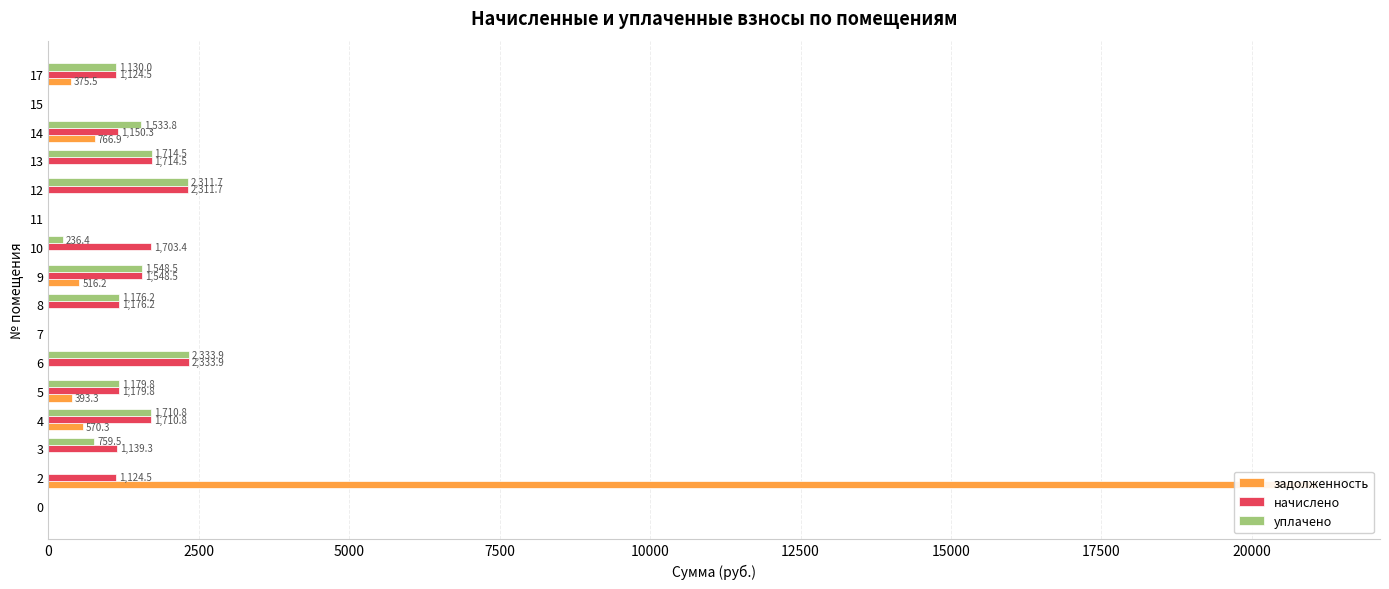

Reading left to right, extract all data points from this chart.

задолженность: 0.0	21077.4	0.0	570.3	393.3	0.0	0.0	0.0	516.2	0.0	0.0	0.0	0.0	766.9	0.0	375.5
начислено: 0.0	1124.5	1139.3	1710.8	1179.8	2333.9	0.0	1176.2	1548.5	1703.4	0.0	2311.7	1714.5	1150.3	0.0	1124.5
уплачено: 0.0	0.0	759.5	1710.8	1179.8	2333.9	0.0	1176.2	1548.5	236.4	0.0	2311.7	1714.5	1533.8	0.0	1130.0